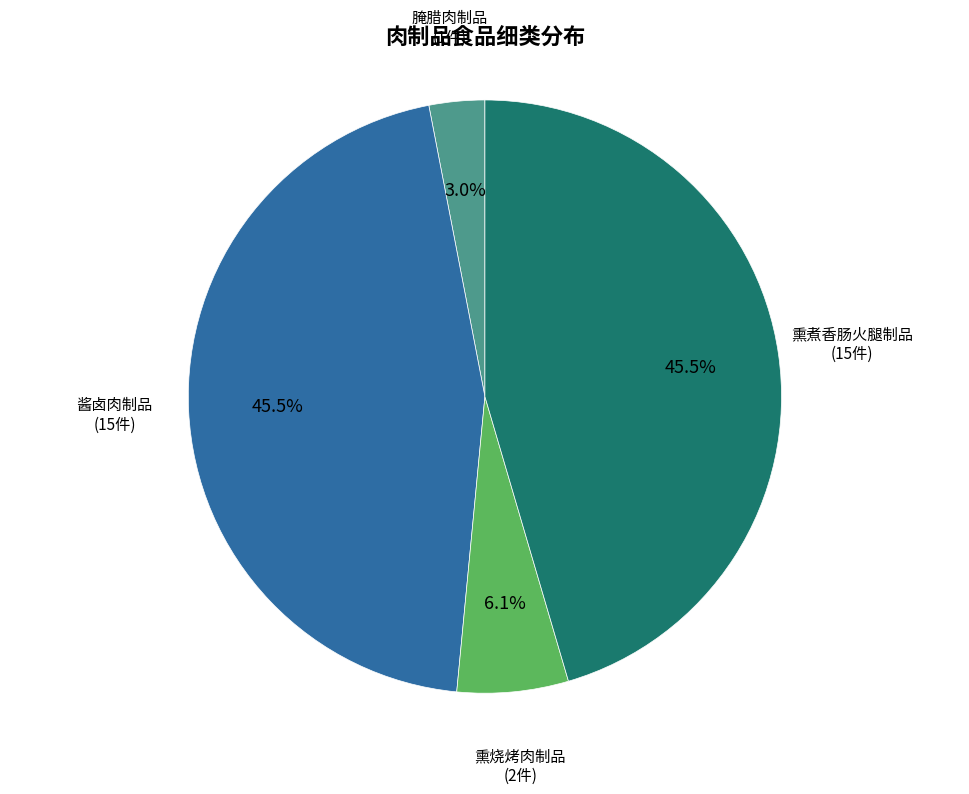

Is there a majority slice in this chart?

No